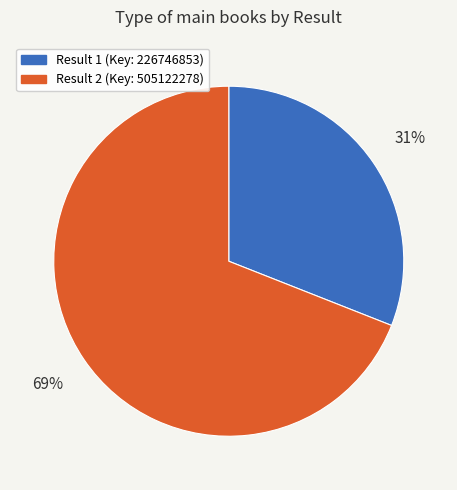

To the nearest percent, what portion does Result 2 (Key: 505122278) represent?

69%